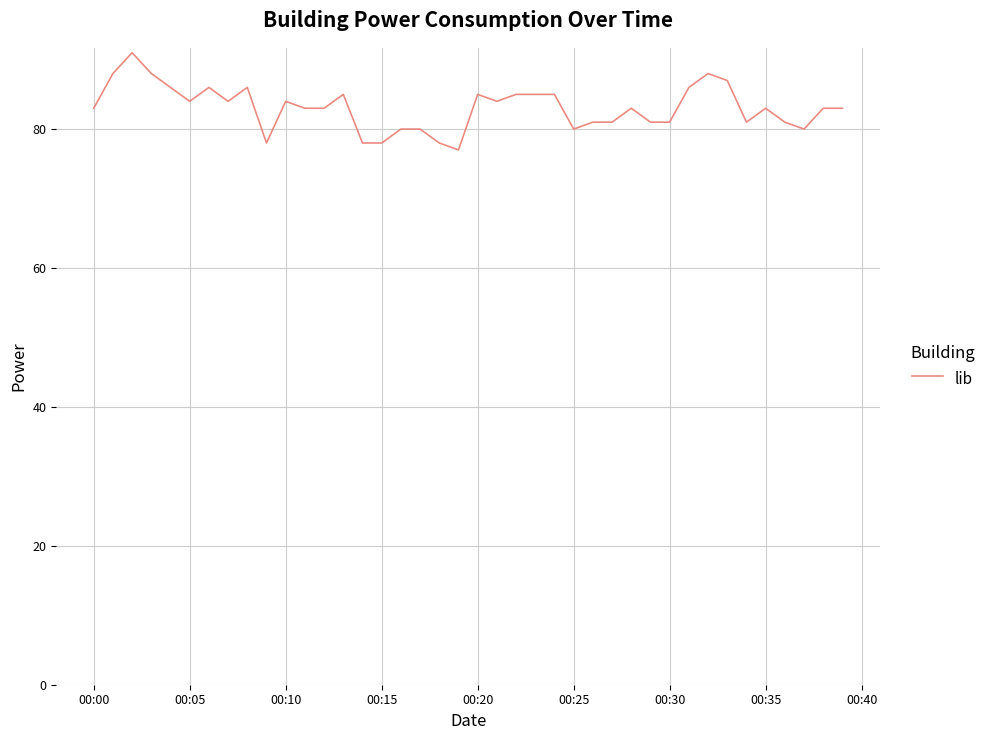

What is the difference between the maximum and minimum values?

14